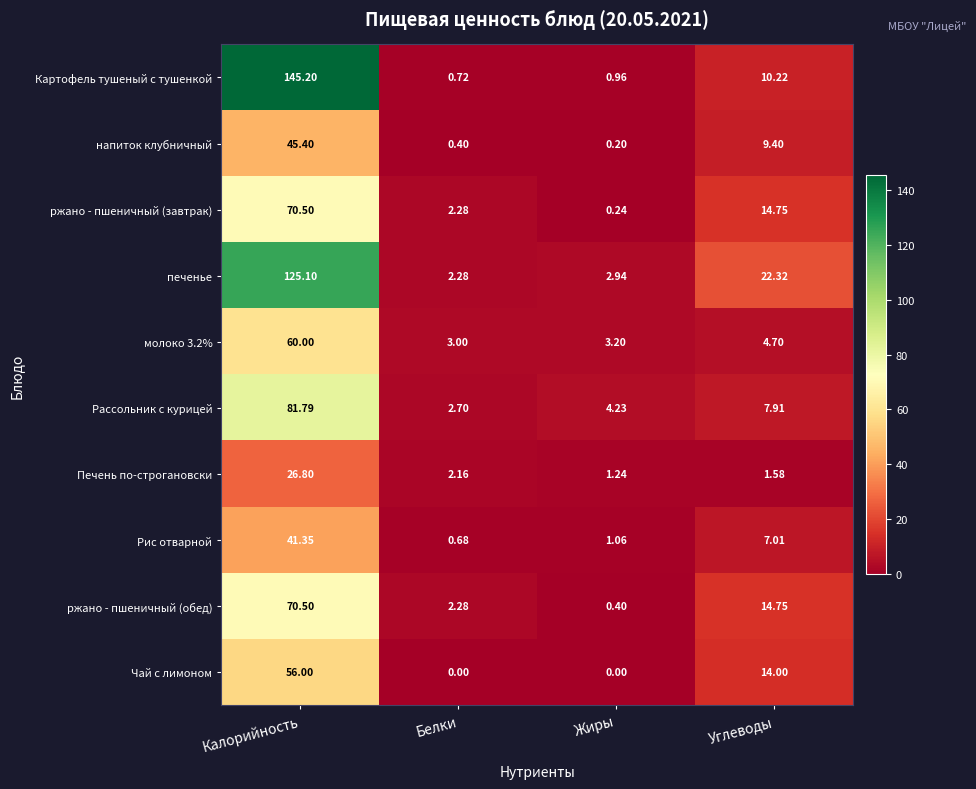

Which series has the largest range (max minus min)?

Картофель тушеный с тушенкой